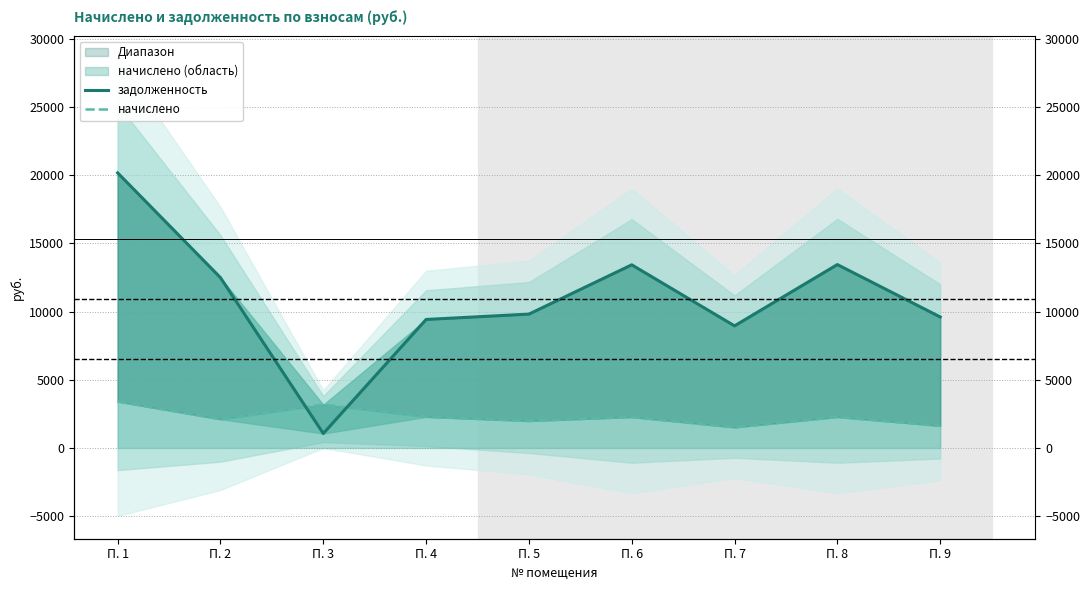

Reading left to right, what are all the values shown in this chart?

задолженность: 20160.0	12480.0	1057.3	9416.8	9808.8	13420.8	8947.2	13440.0	9600.0
начислено: 3402.0	2106.0	3172.0	2281.0	1976.4	2264.8	1509.8	2268.0	1620.0